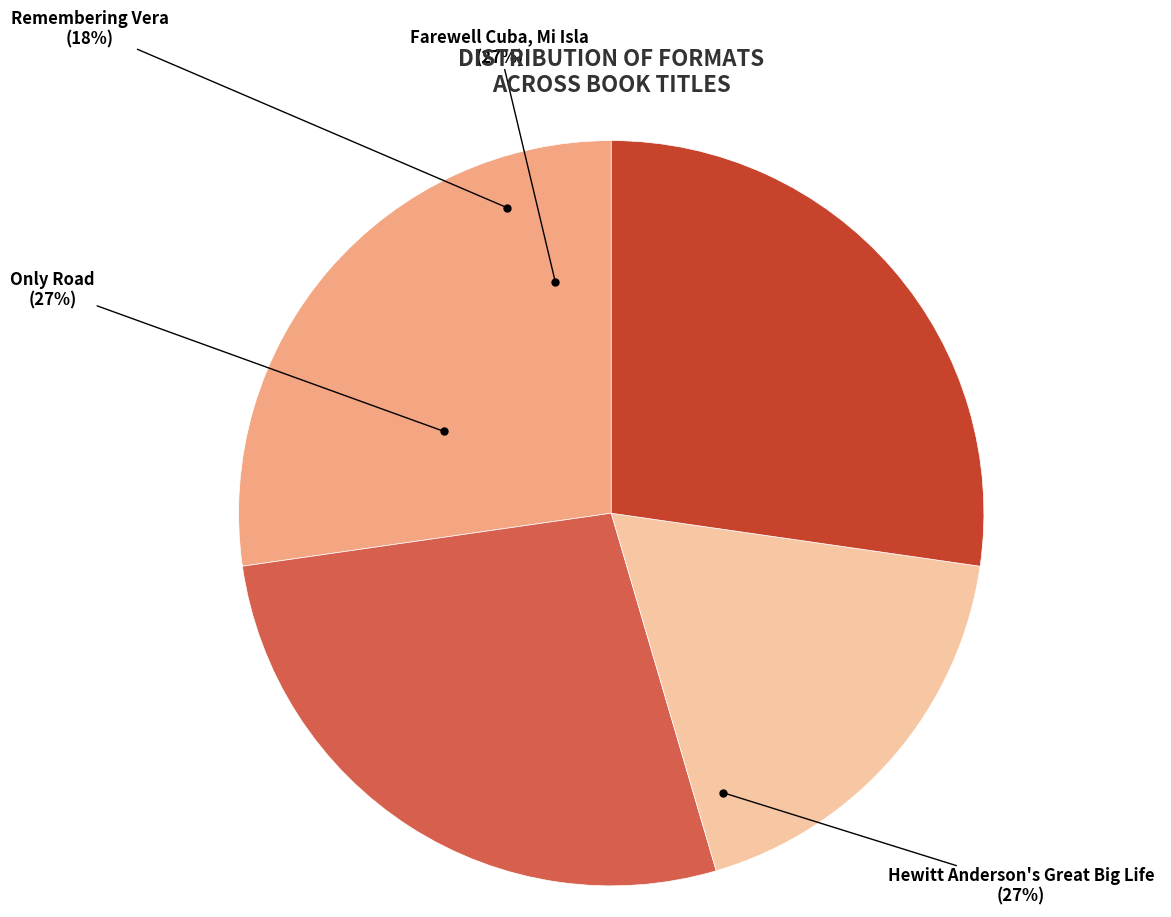

To the nearest percent, what is the combined percentage of Farewell Cuba, Mi Isla and Remembering Vera?

45%